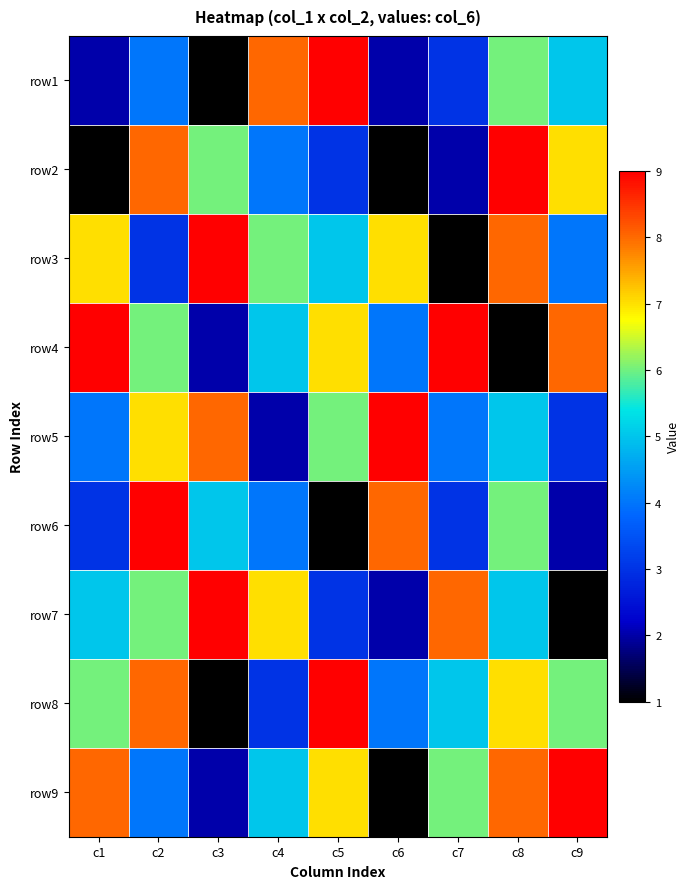

At which category is the sum across all series the highest?

c2